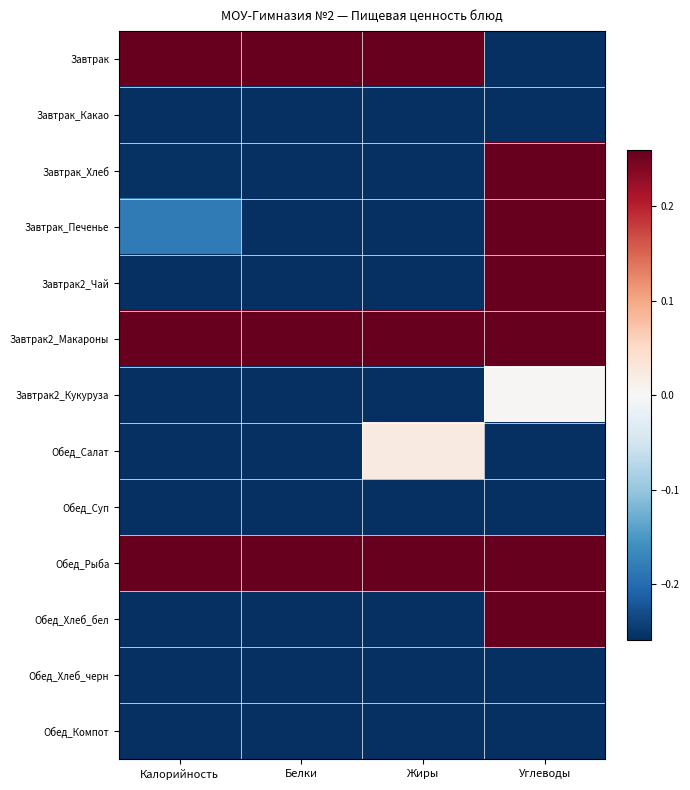

Reading left to right, transcribe all the data shown in this chart.

Завтрак: Калорийность=1.4	Белки=1.9	Жиры=2.6	Углеводы=-1.3
Завтрак_Какао: Калорийность=-0.8	Белки=-0.4	Жиры=-0.4	Углеводы=-1.0
Завтрак_Хлеб: Калорийность=-0.3	Белки=-0.4	Жиры=-0.6	Углеводы=0.5
Завтрак_Печенье: Калорийность=-0.2	Белки=-0.5	Жиры=-0.3	Углеводы=0.3
Завтрак2_Чай: Калорийность=-0.3	Белки=-0.4	Жиры=-0.6	Углеводы=0.4
Завтрак2_Макароны: Калорийность=2.2	Белки=1.2	Жиры=1.2	Углеводы=2.6
Завтрак2_Кукуруза: Калорийность=-0.5	Белки=-0.4	Жиры=-0.6	Углеводы=0.0
Обед_Салат: Калорийность=-0.5	Белки=-0.5	Жиры=0.0	Углеводы=-1.0
Обед_Суп: Калорийность=-0.8	Белки=-0.6	Жиры=-0.3	Углеводы=-0.9
Обед_Рыба: Калорийность=1.7	Белки=2.2	Жиры=1.2	Углеводы=0.8
Обед_Хлеб_бел: Калорийность=-0.3	Белки=-0.5	Жиры=-0.7	Углеводы=0.5
Обед_Хлеб_черн: Калорийность=-0.7	Белки=-0.6	Жиры=-0.8	Углеводы=-0.3
Обед_Компот: Калорийность=-1.0	Белки=-0.8	Жиры=-0.8	Углеводы=-0.6